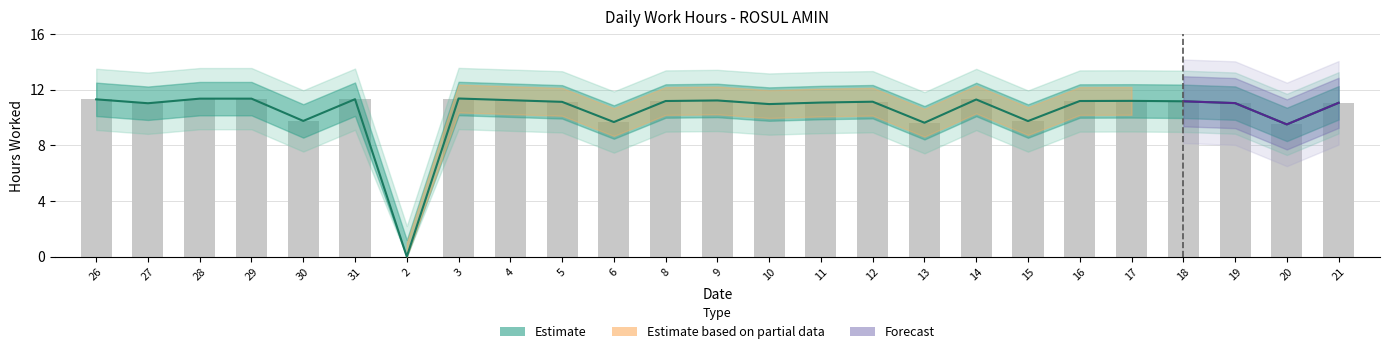

How many categories are shown in the chart?

25